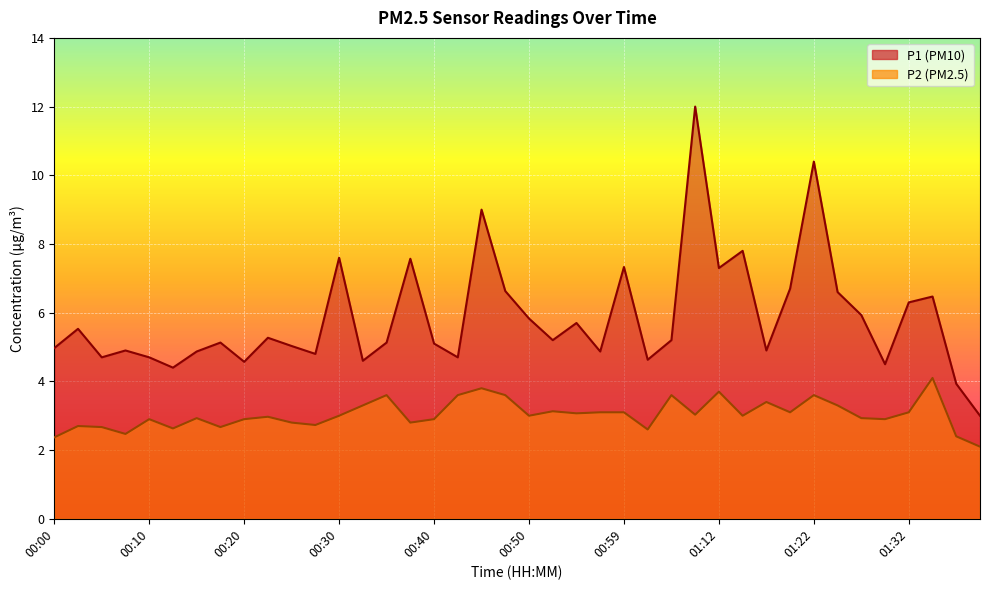

Which series has the largest total across all categories?

P1